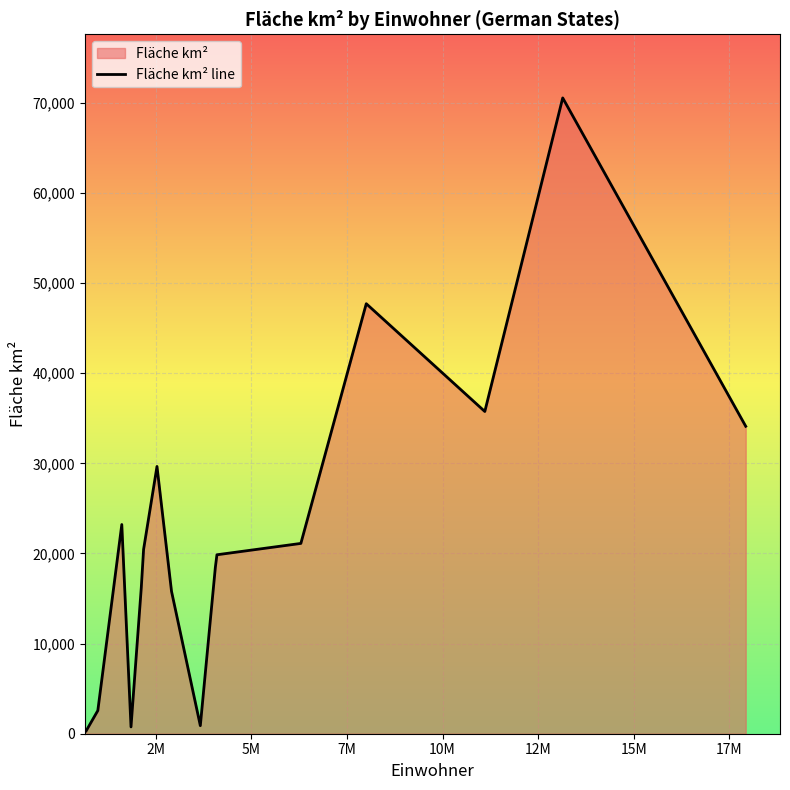

What is the greatest value displayed?

70541